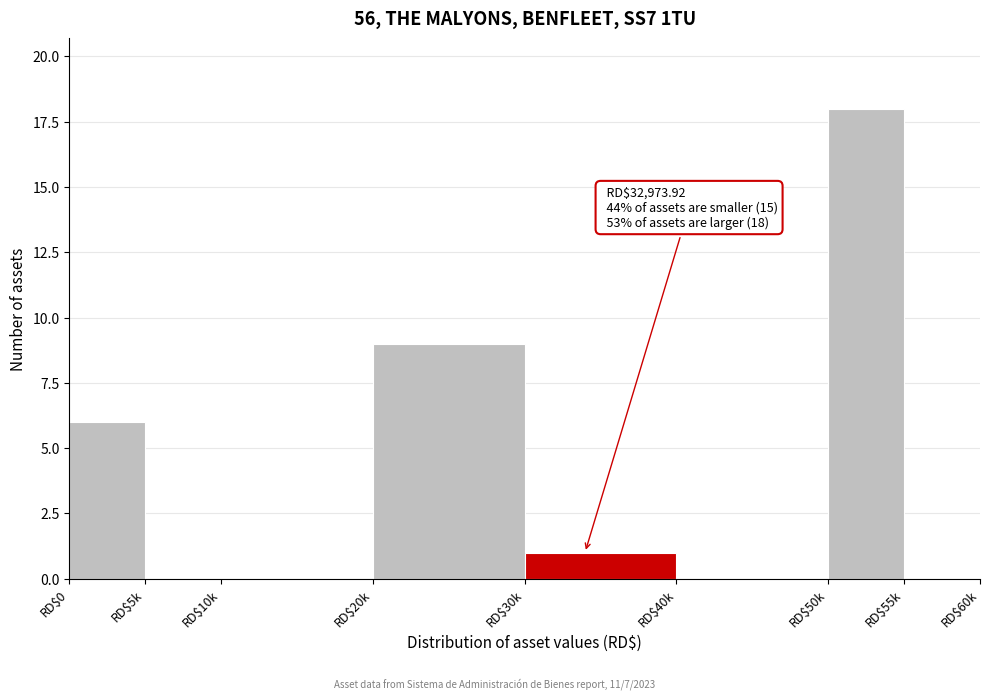

Which category has the highest value across all series?

RD$50k